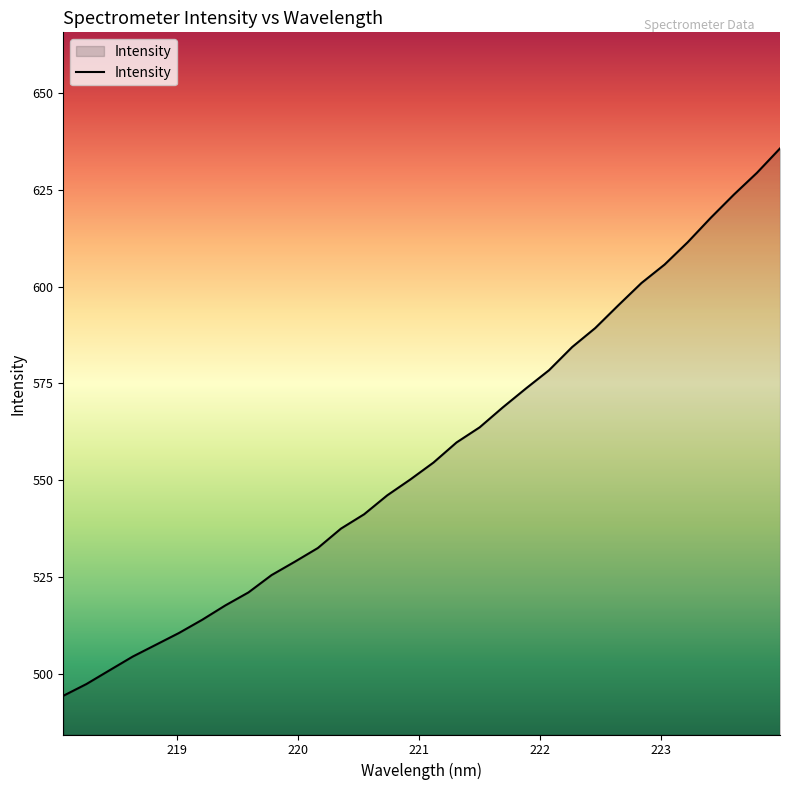

What is the minimum value shown in the chart?

494.3